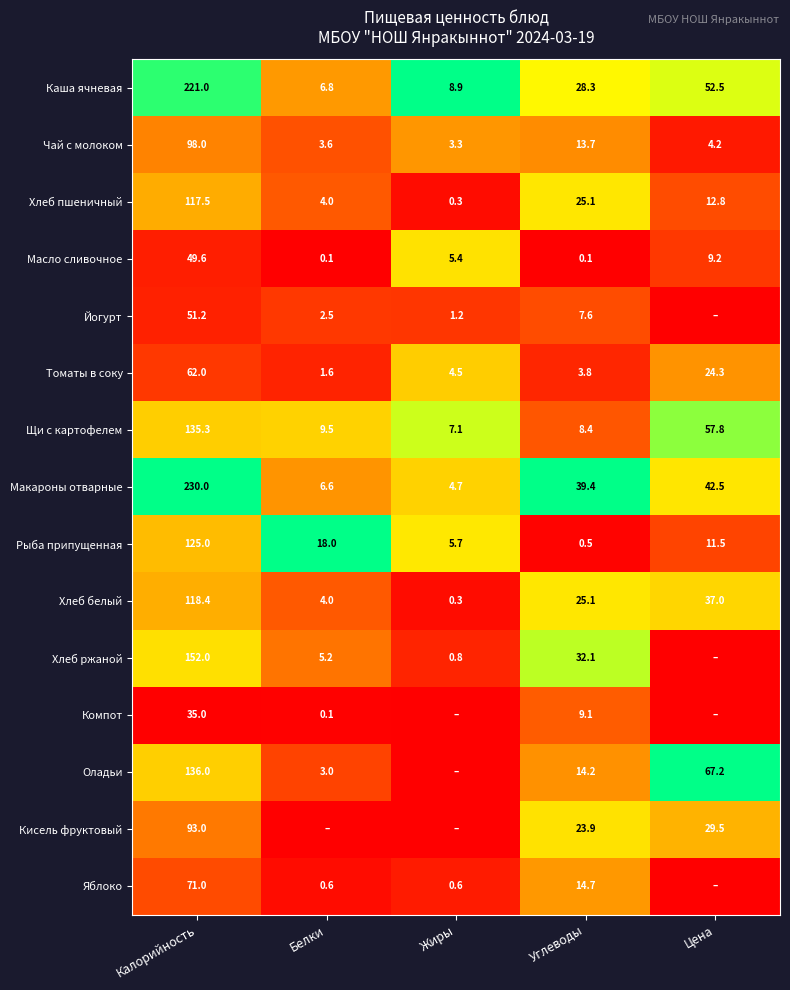

Which category has the lowest value in the Хлеб пшеничный series?

Жиры